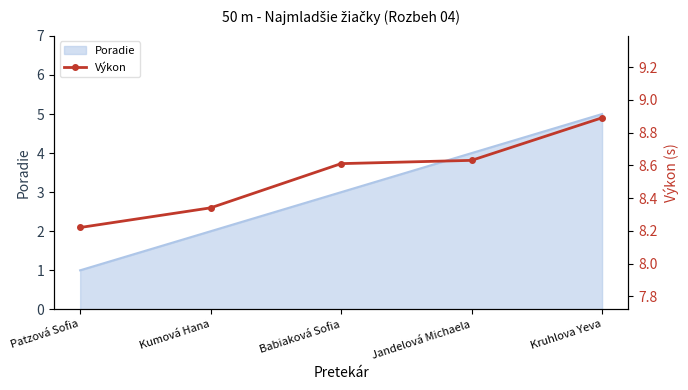

Count the values in the range 8 to 9.

5